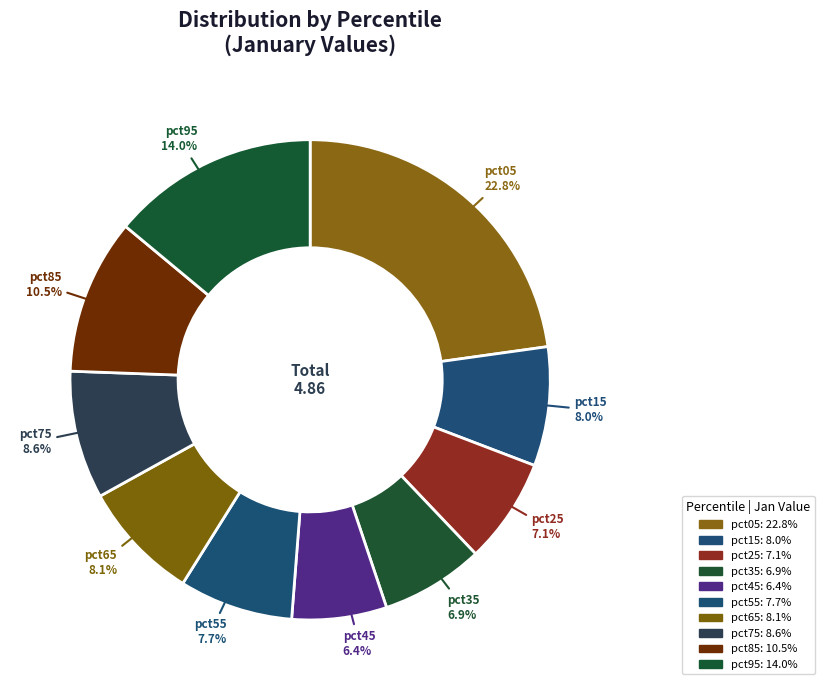

How many slices are in this pie chart?

10